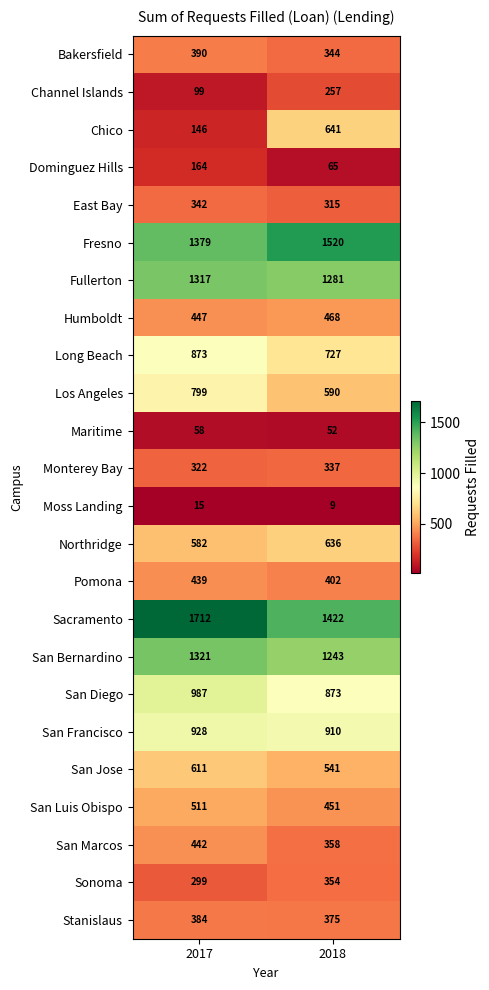

Which series has the largest total across all categories?

Sacramento